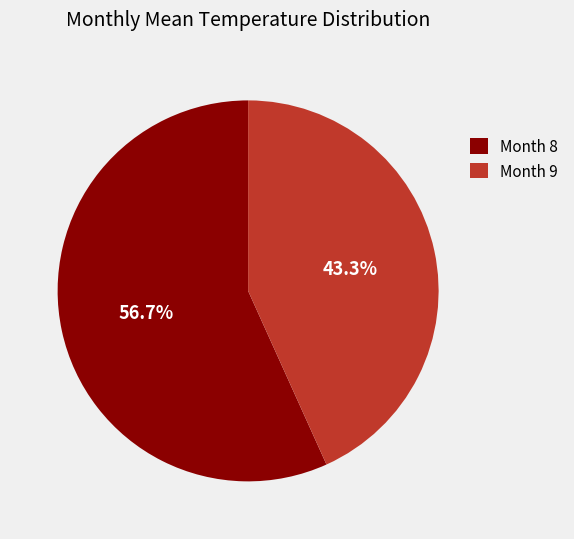

Do Month 8 and Month 9 together represent more than half of the pie?

Yes